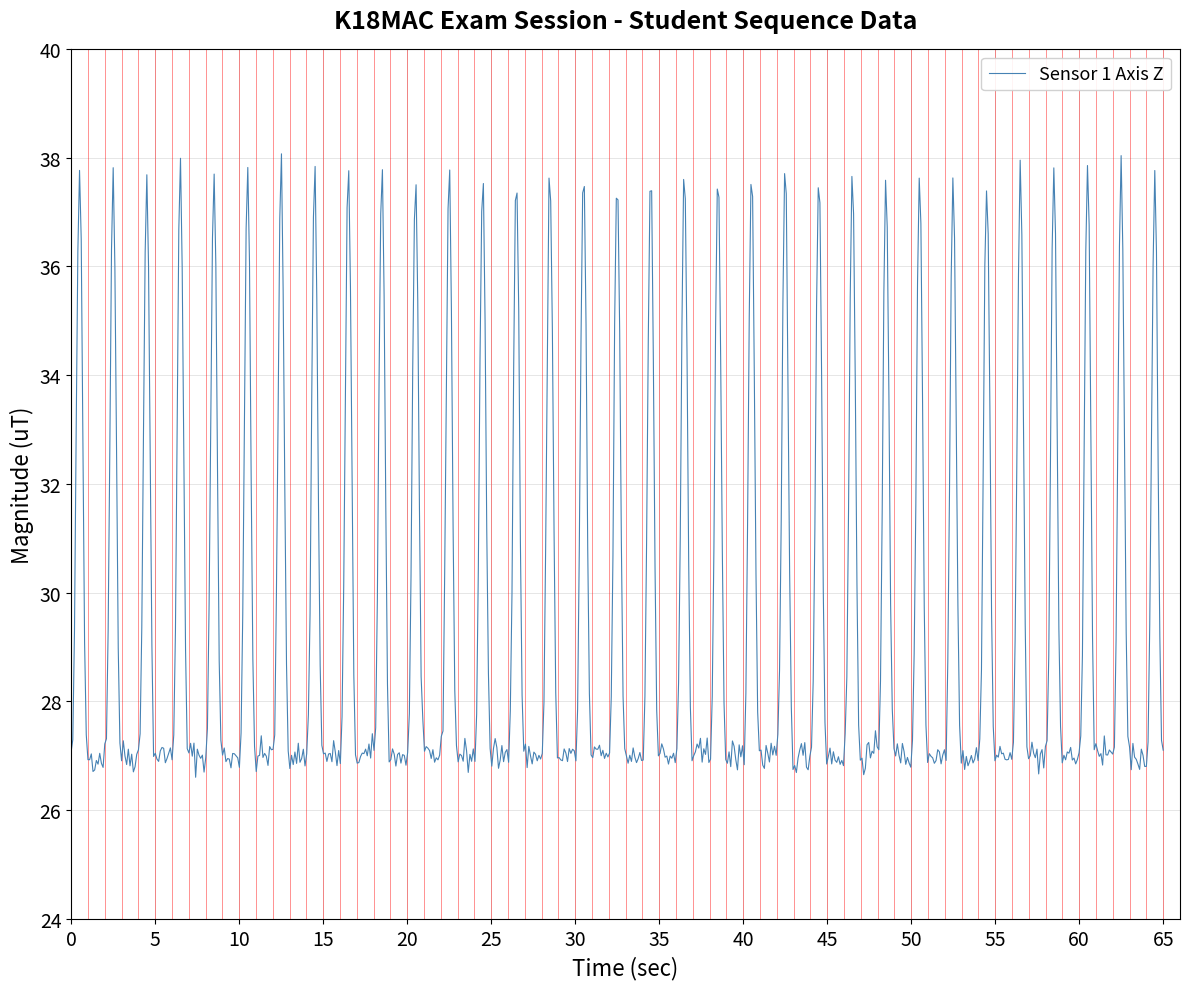

Is this an area chart (filled region under the line)?

No